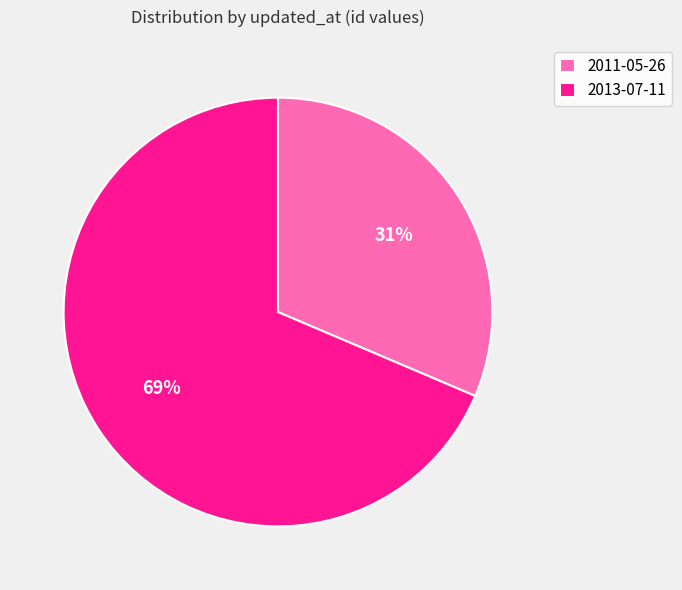

To the nearest percent, what is the combined percentage of 2011-05-26 and 2013-07-11?

100%